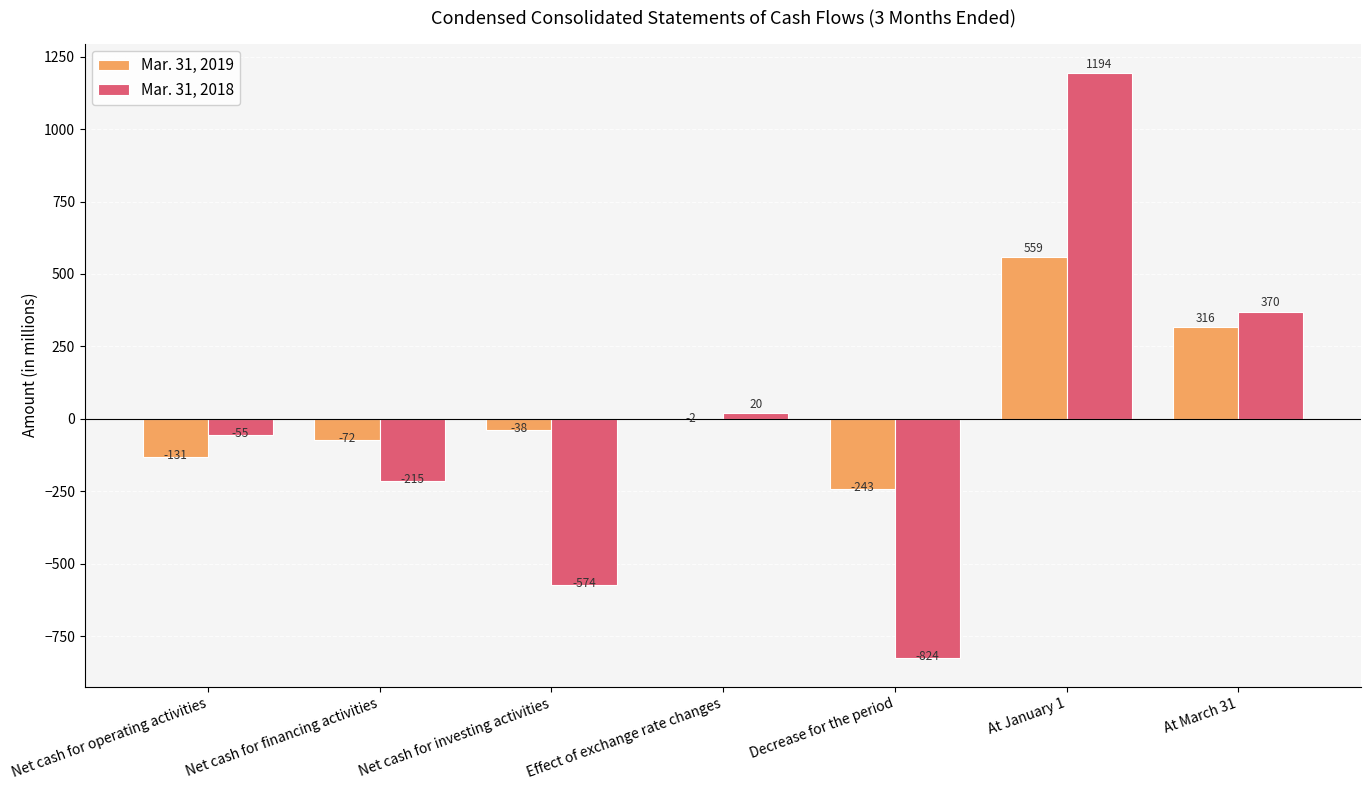

Reading left to right, list all the values displayed in this chart.

Mar. 31, 2019: -131	-72	-38	-2	-243	559	316
Mar. 31, 2018: -55	-215	-574	20	-824	1194	370